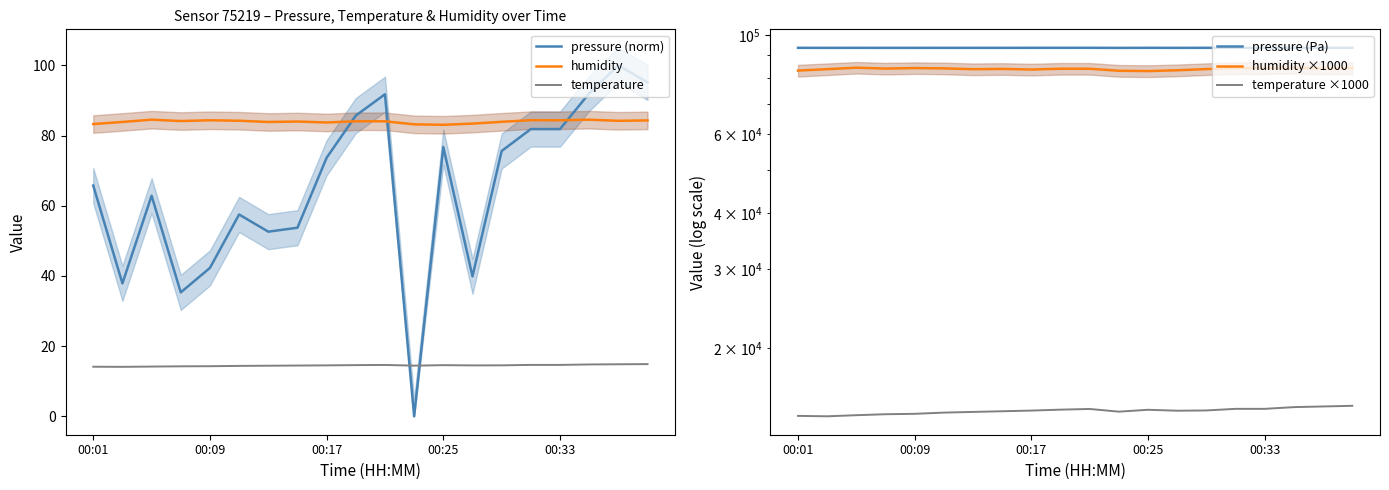

What is the highest value of the humidity series?

84.5